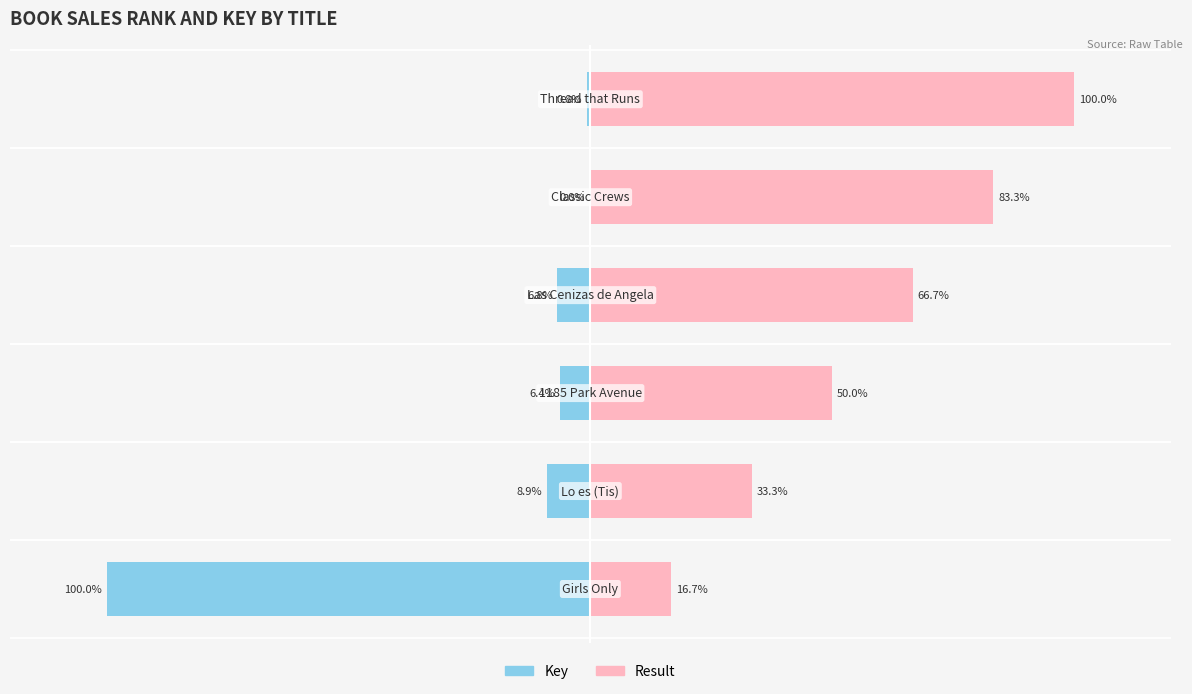

Reading right to left, extract all data points from this chart.

Key: 5=-0.8	4=-0.0	3=-6.8	2=-6.4	1=-8.9	0=-100.0
Result: 5=100.0	4=83.3	3=66.7	2=50.0	1=33.3	0=16.7